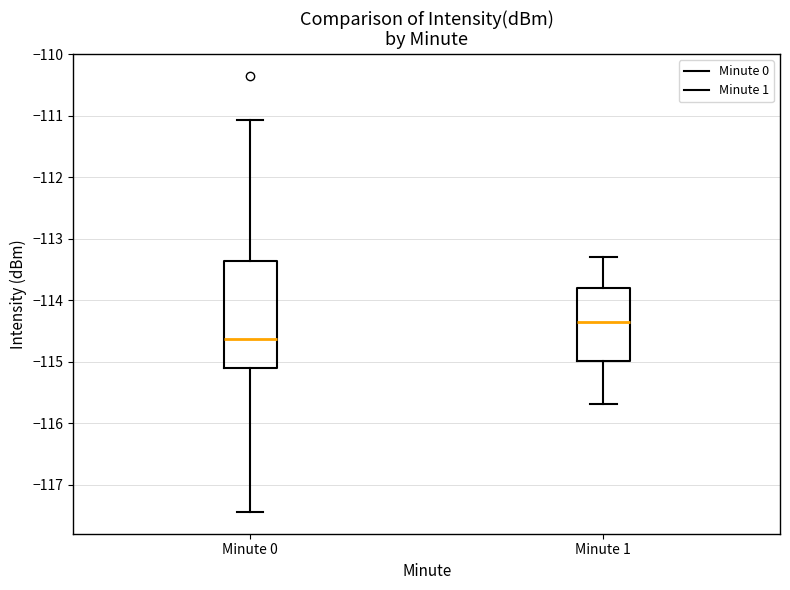

Reading left to right, read every box against the y-axis: the position of its median line, the range the box covers, and the ends of its whiskers. The values are not printed on the chart, so give them approximately, as read against the axis.

Minute 0: median -114.6, box -115.1 to -113.4, whiskers -117.4 to -111.1
Minute 1: median -114.3, box -115.0 to -113.8, whiskers -115.7 to -113.3